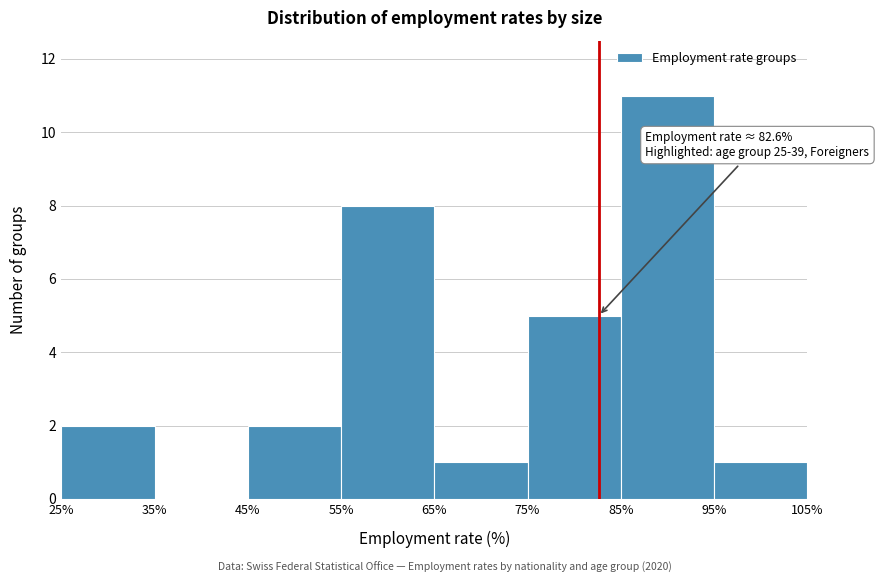

Which range on the x-axis has the tallest bar?

85% to 95%